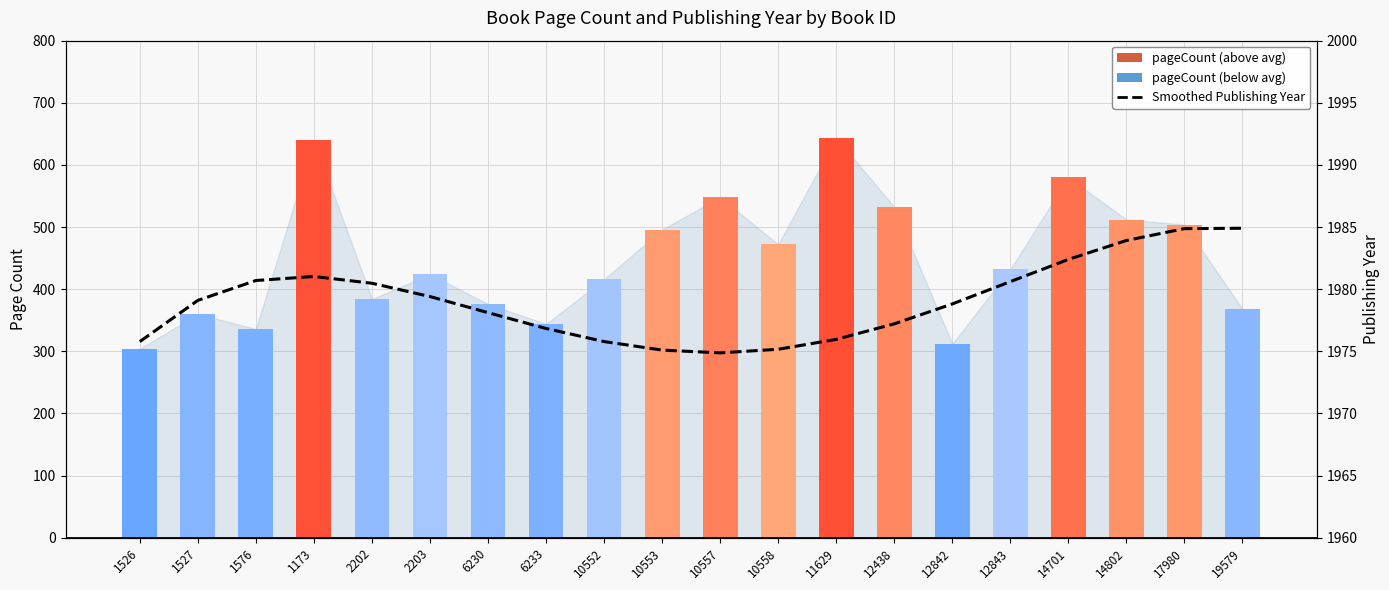

The value of Smoothed Publishing Year at 6233 is 1976.8. True or false?

True